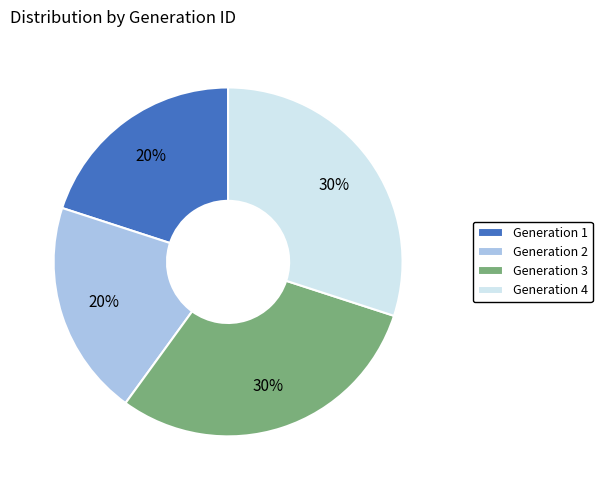

True or false: Generation 3 accounts for 40% of the total.

False